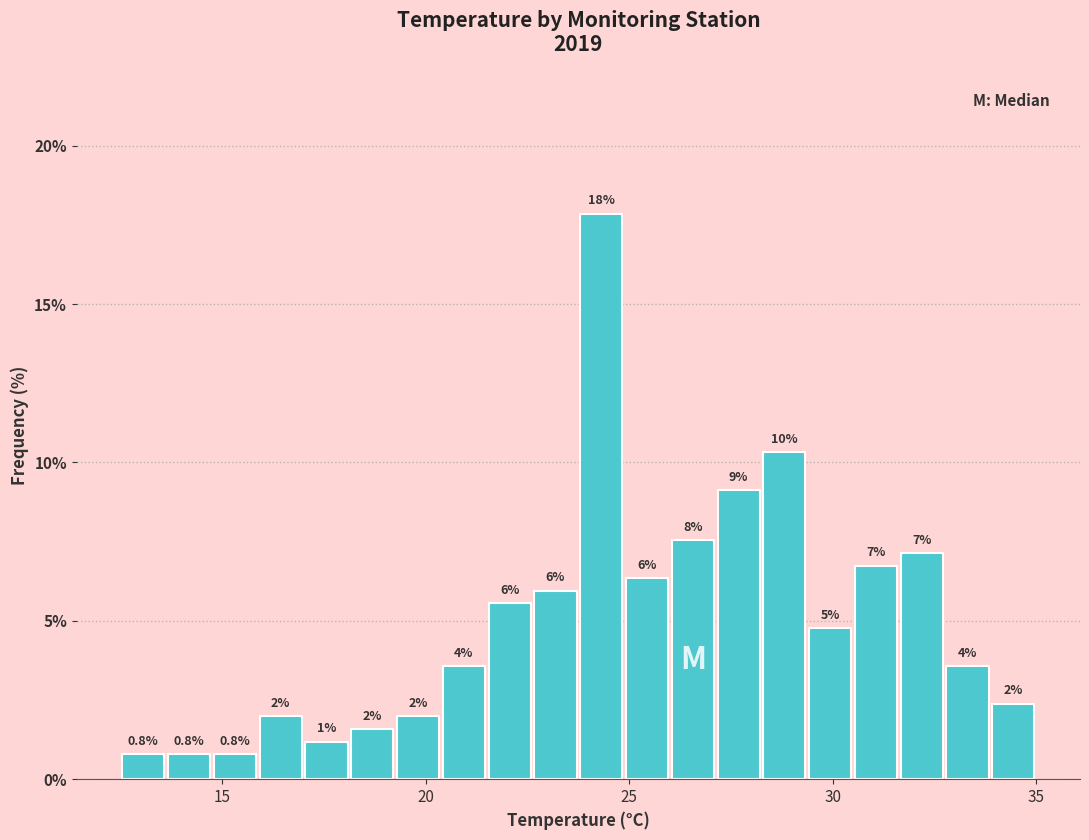

Read against the x-axis, roughly where is the centre of the tallest bar?

24.5